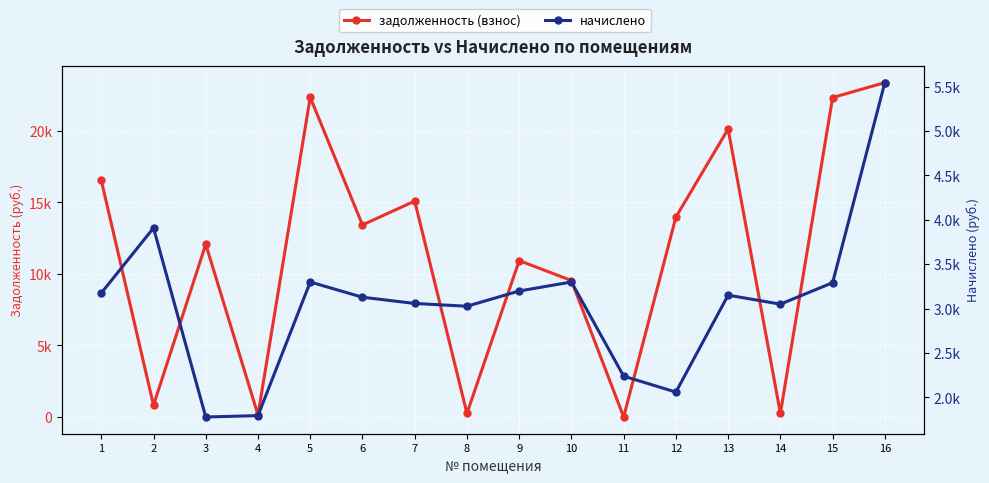

What is the total value across all series at 13?

23277.7